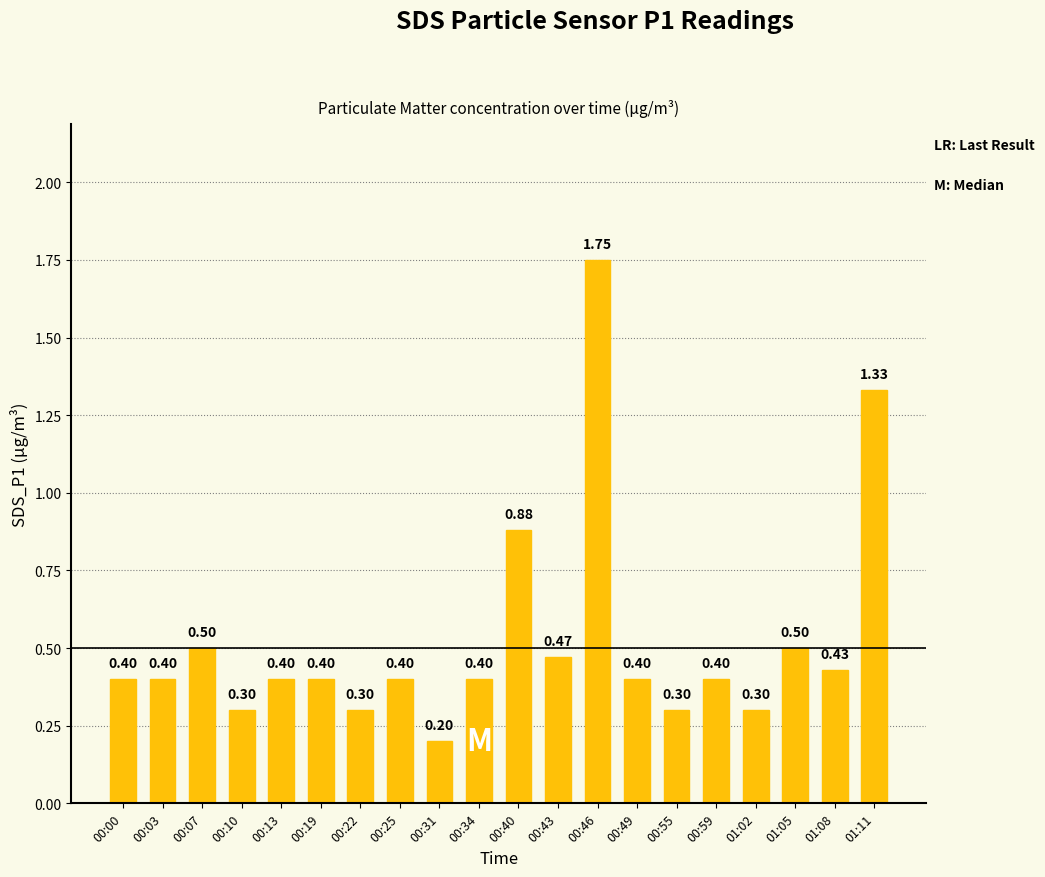

Between 00:22 and 00:13, which is larger?

00:13